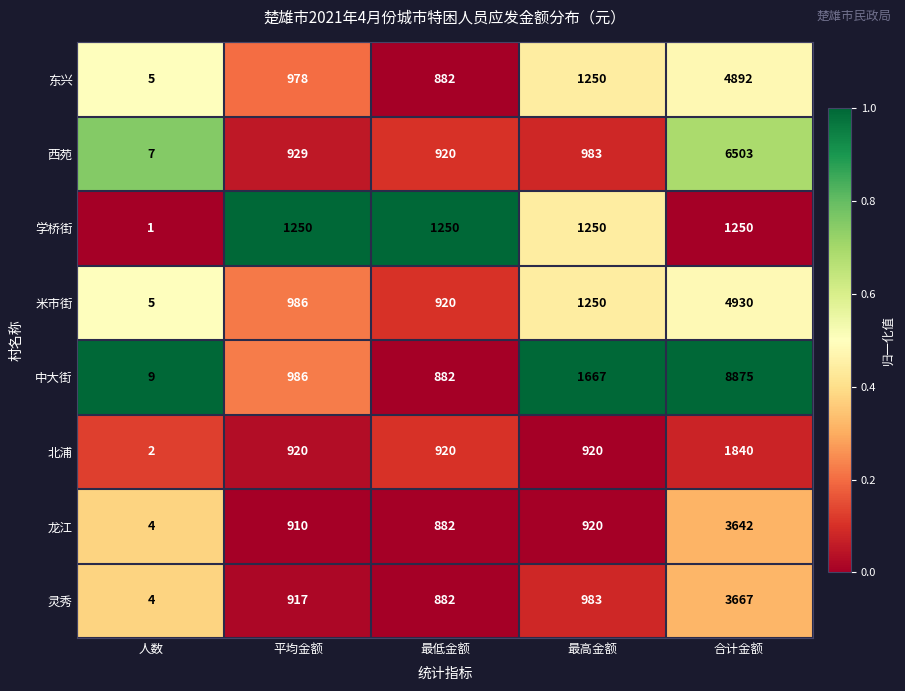

The value of 中大街 at 合计金额 is 8875. True or false?

True